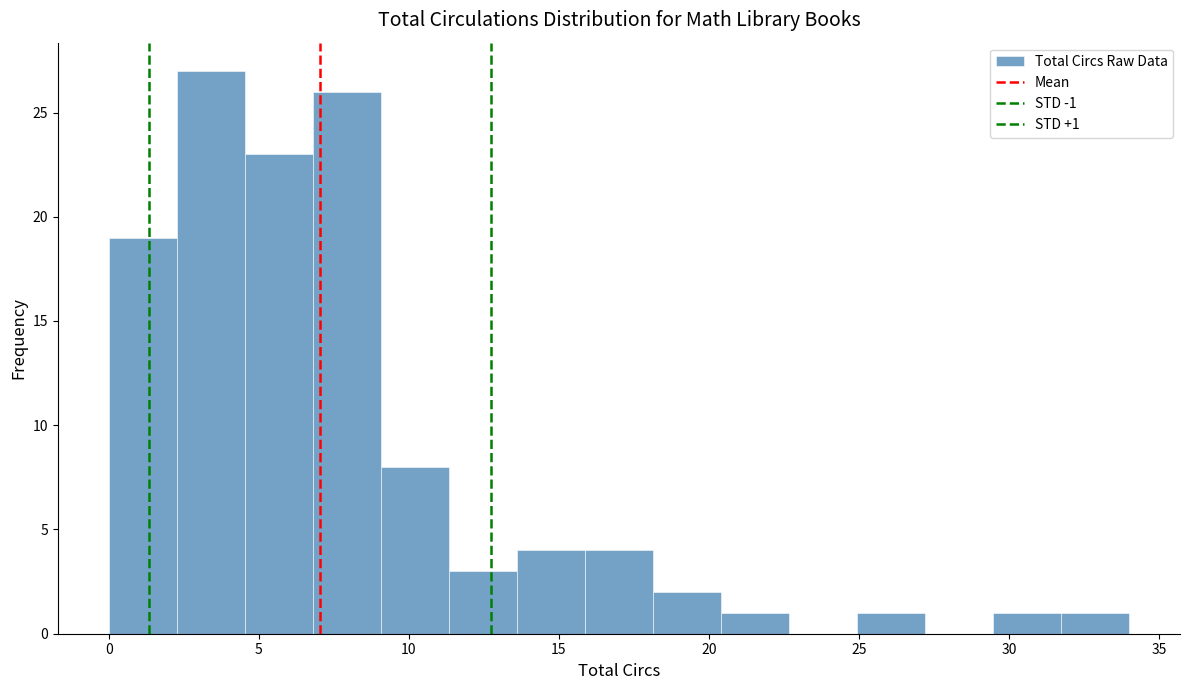

Over which range of the x-axis is the bar tallest?

2.5 to 4.5